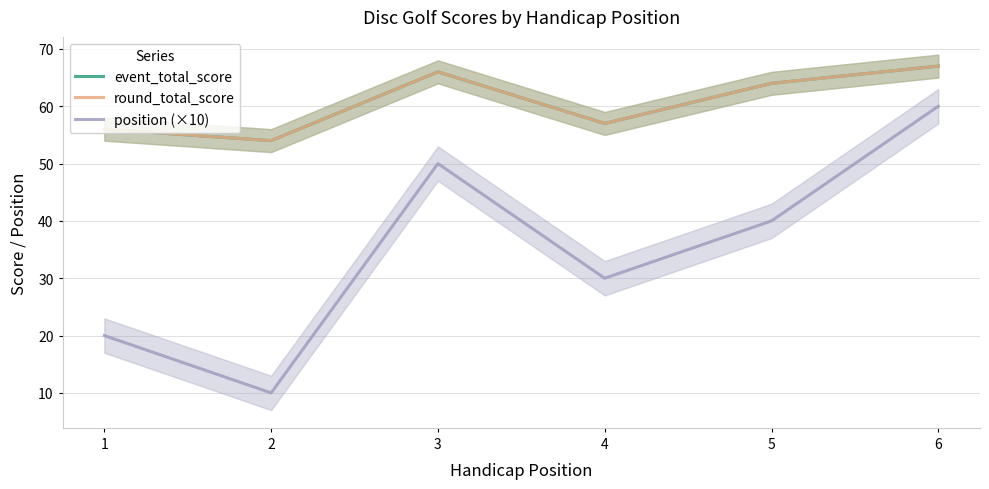

How many interior local peaks does the round_total_score series have?

1